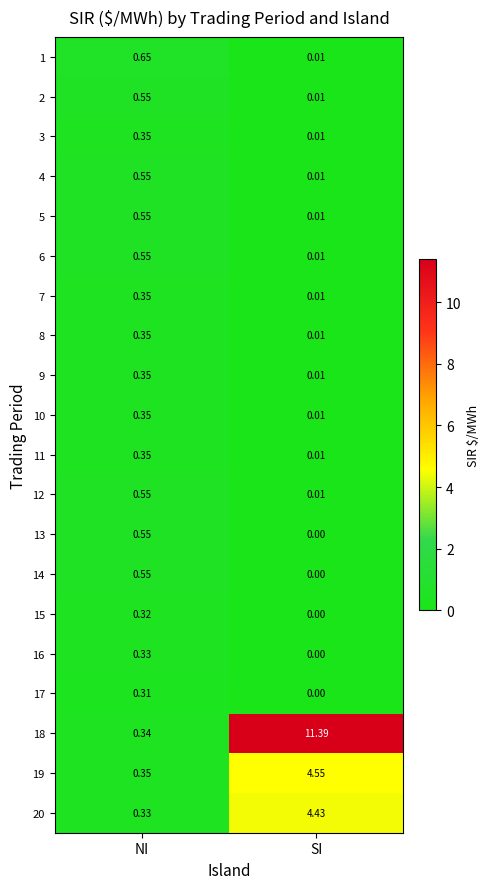

Rank the categories by 9 value from lowest to highest.

SI, NI